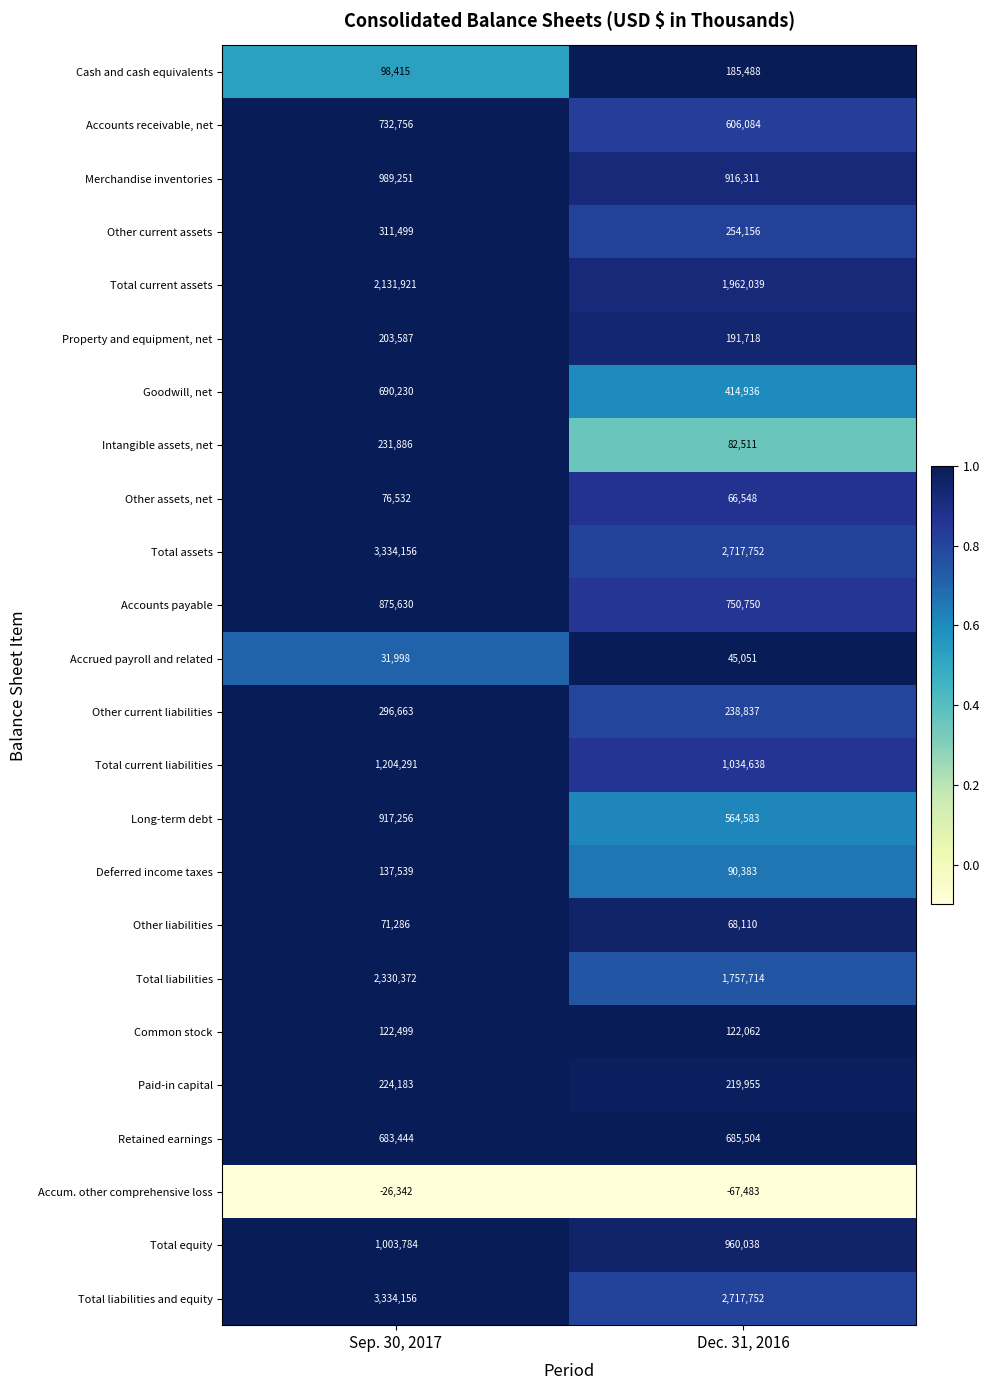

What is the minimum value shown in the chart?

-67483